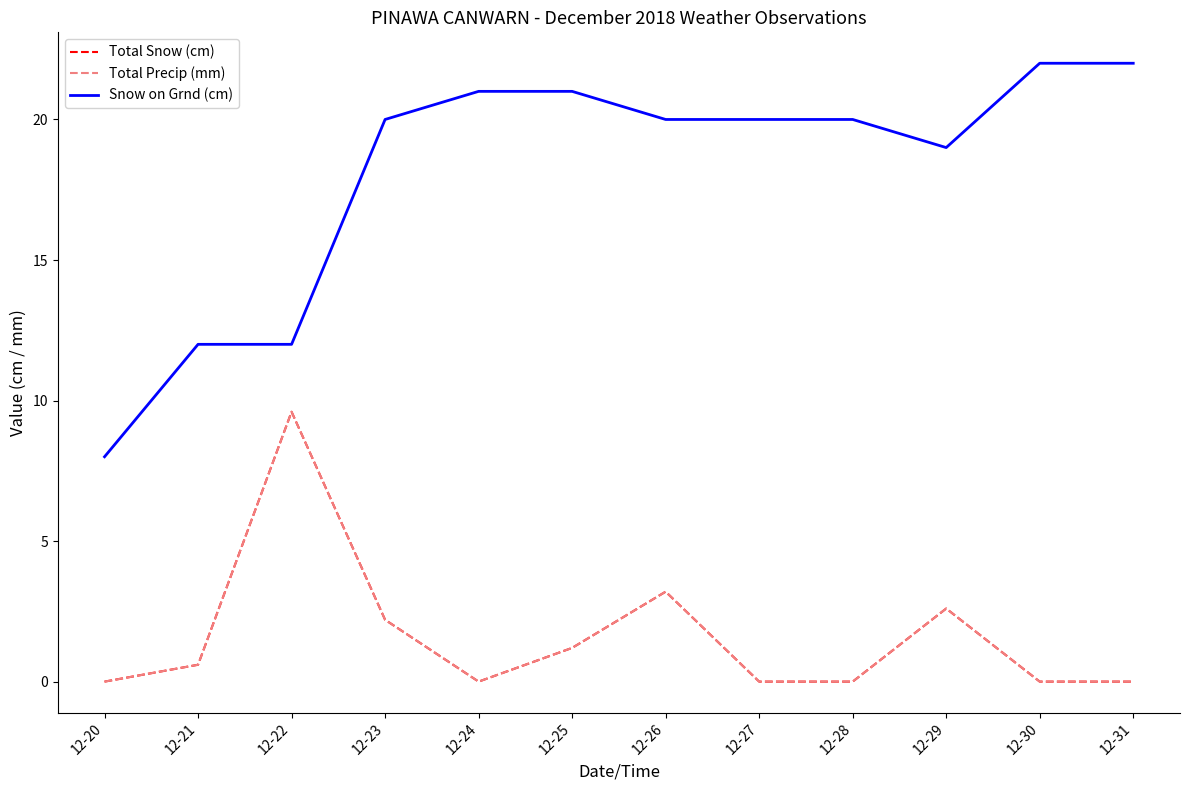

What is the difference between the maximum and minimum values in the Total Snow (cm) series?

9.6